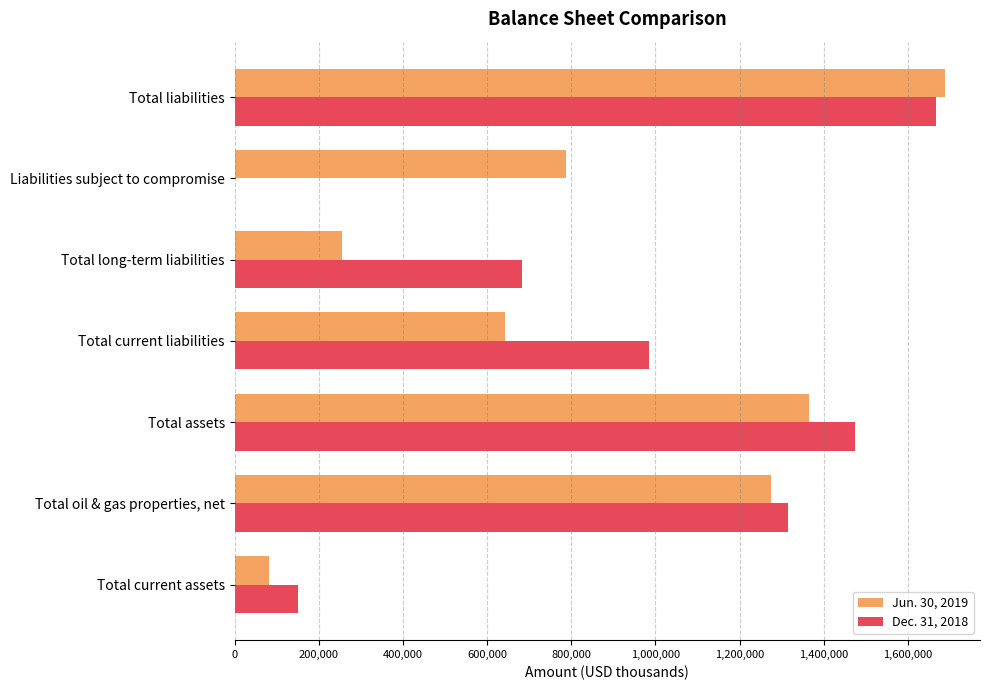

At which category is the sum across all series the highest?

Total liabilities